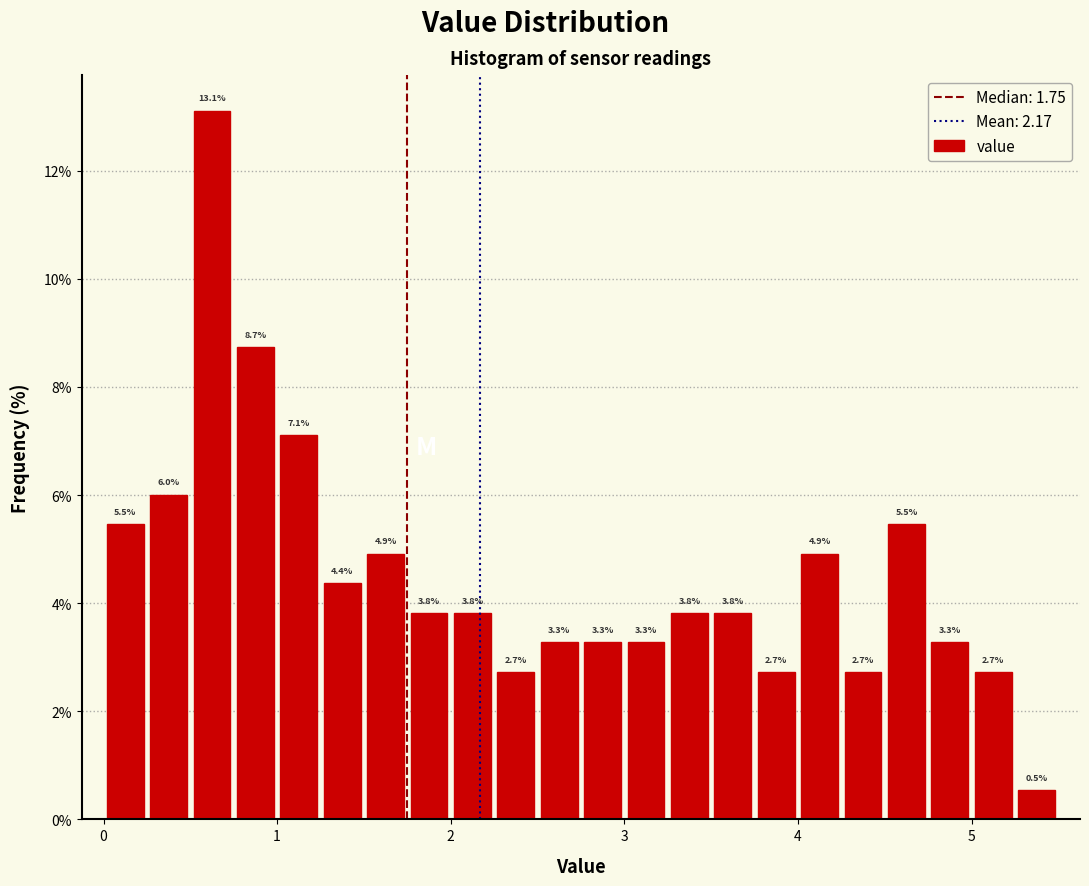

Read against the x-axis, roughly where is the centre of the tallest bar?

0.6